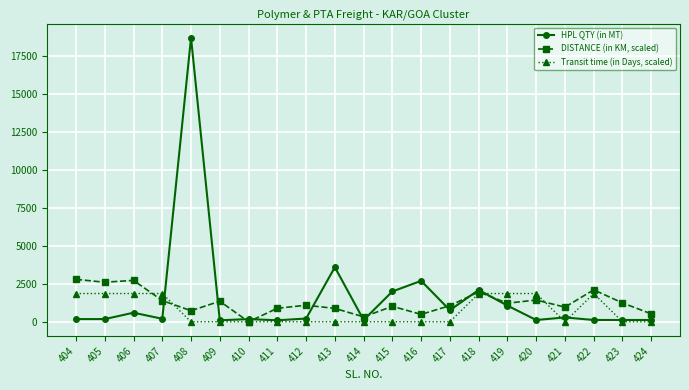

What is the average value of the HPL QTY (in MT) series?

1600.0